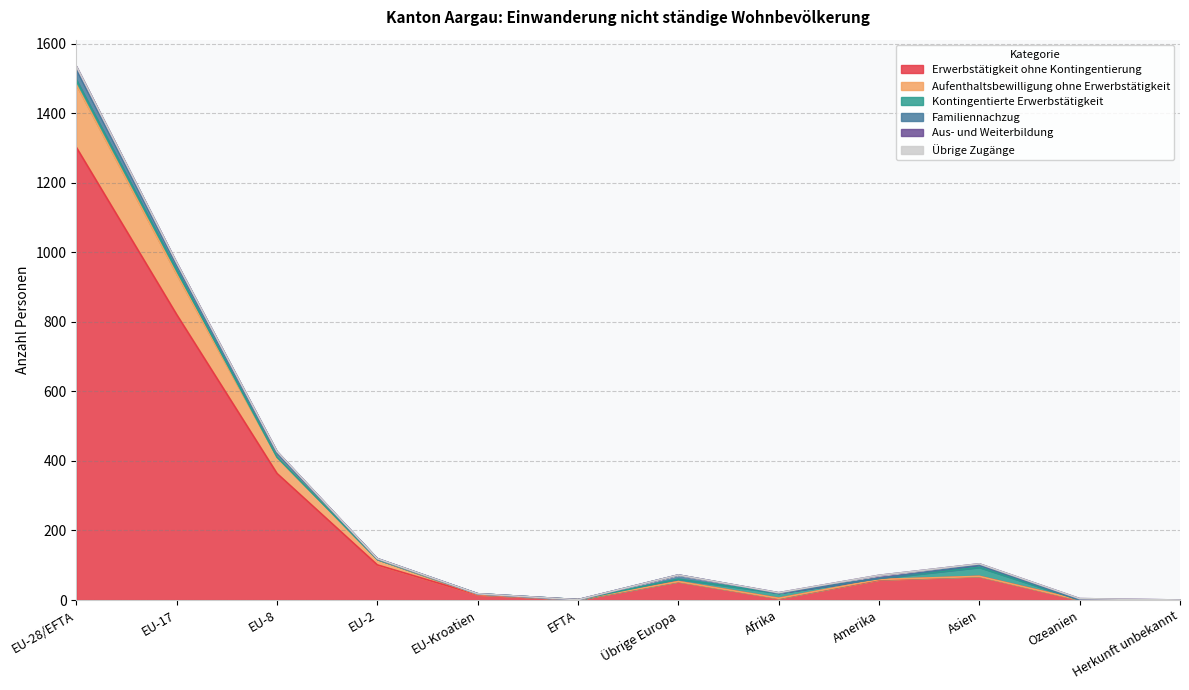

Which series ends up on top after the final intersection of Aufenthaltsbewilligung ohne Erwerbstätigkeit and Kontingentierte Erwerbstätigkeit?

Kontingentierte Erwerbstätigkeit